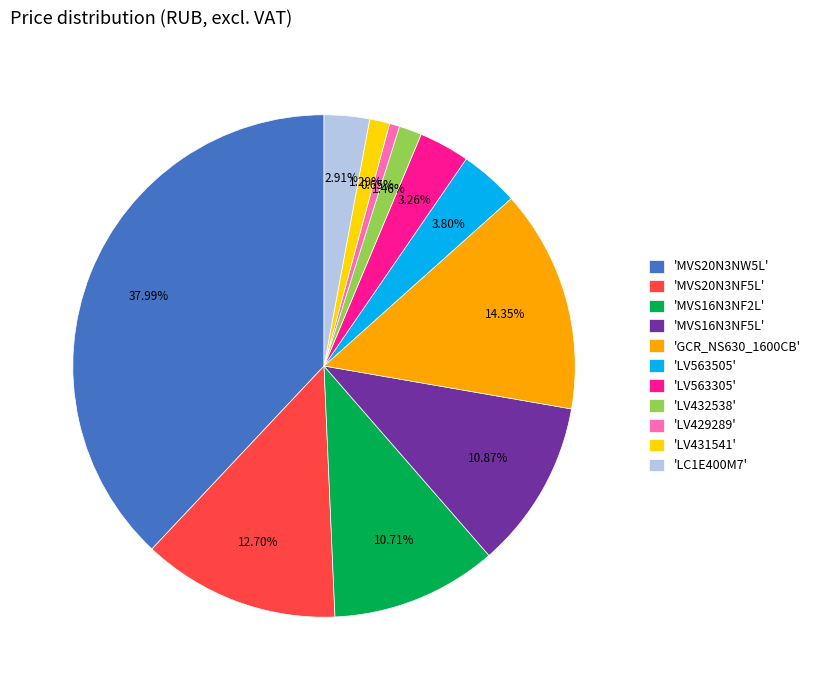

What is the ratio of the value at 'MVS16N3NF5L' to the value at 'LC1E400M7'?

3.7